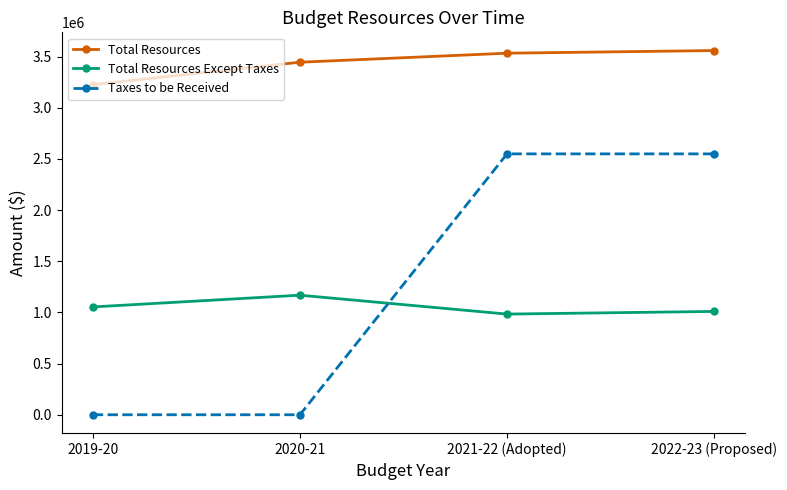

What position from the right is 2022-23 (Proposed)?

1